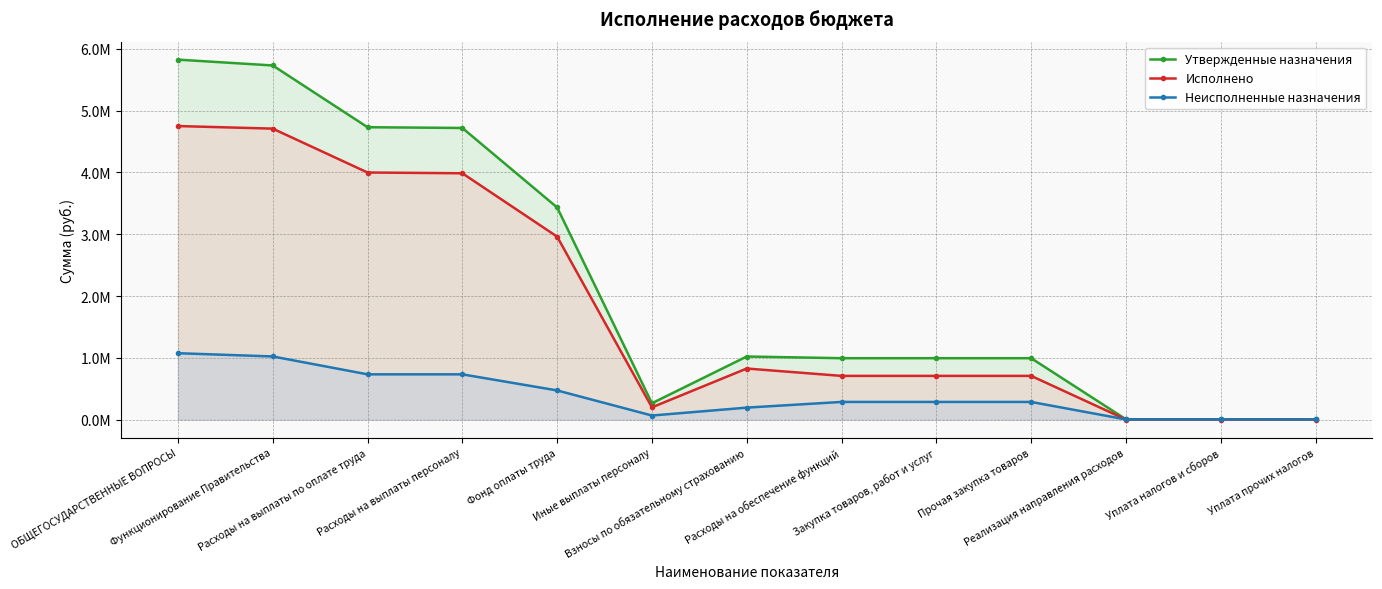

What is the maximum value shown in the chart?

5824119.6